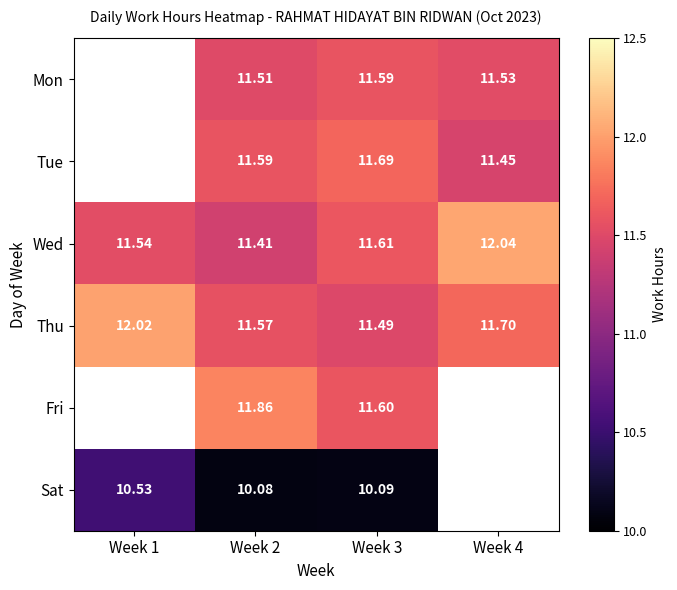

Which category has the highest value in the Sat series?

Week 1